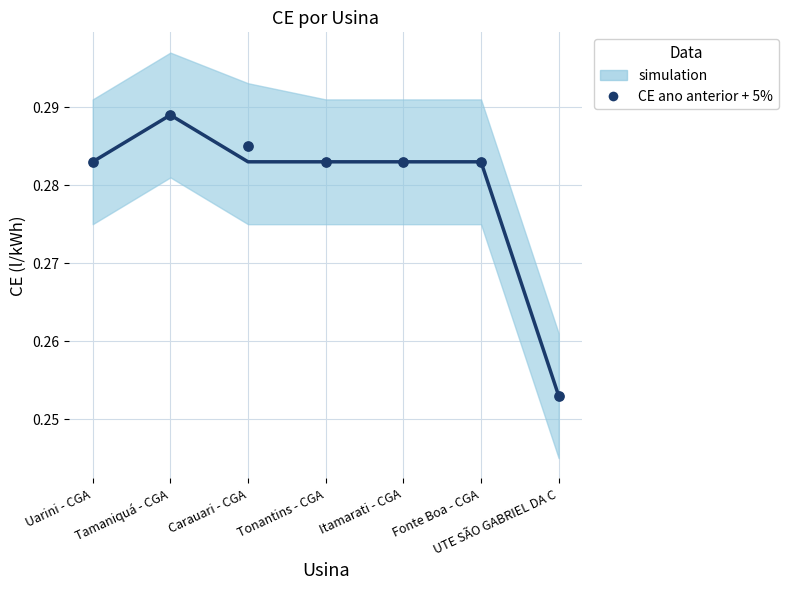

At how many categories does at least one series exceed 0?

7